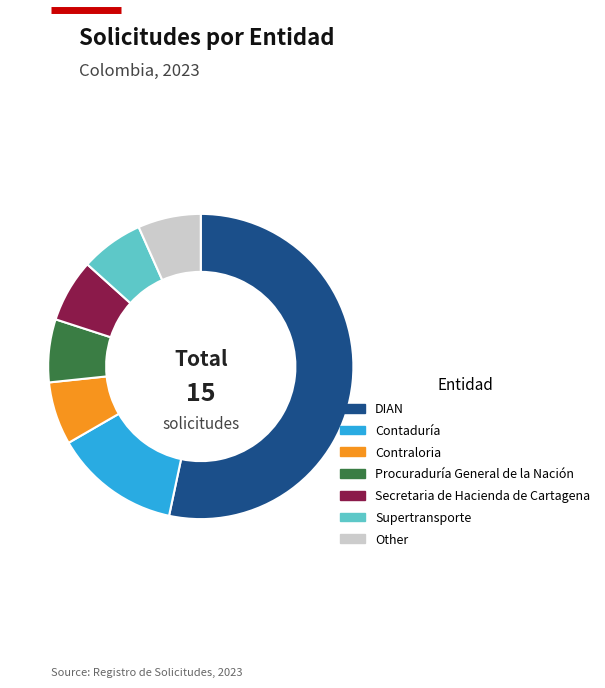

Do Procuraduría General de la Nación and Other together represent more than half of the pie?

No